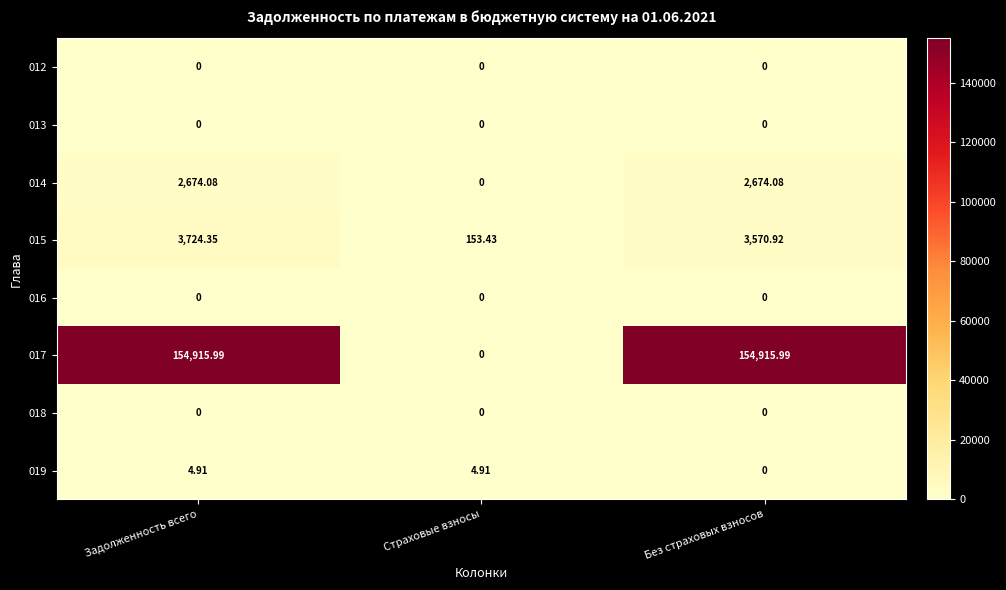

Which category has the lowest value in the 019 series?

Без страховых взносов